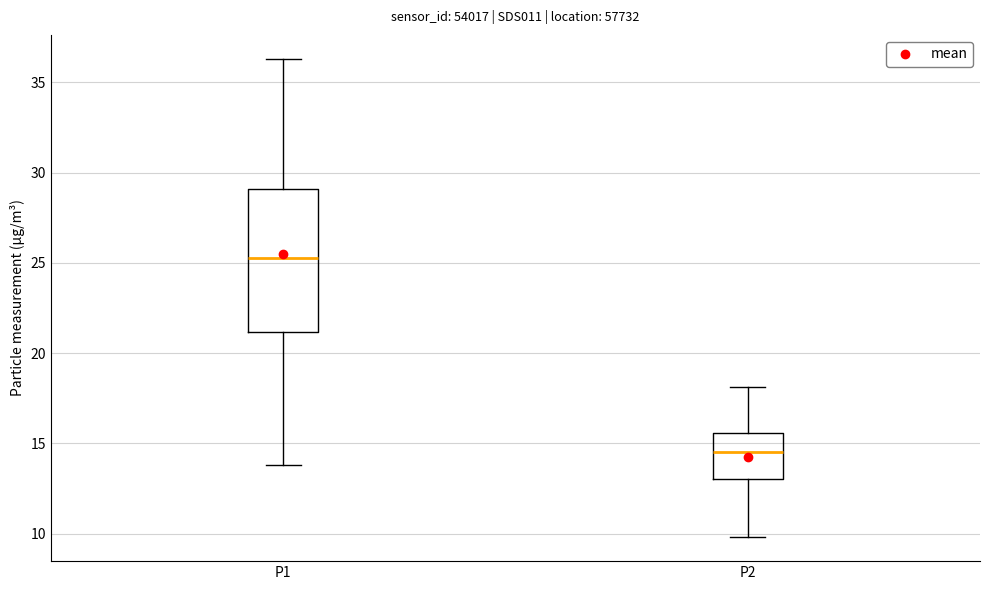

Which box is the tallest, from its lower edge to its upper edge?

P1